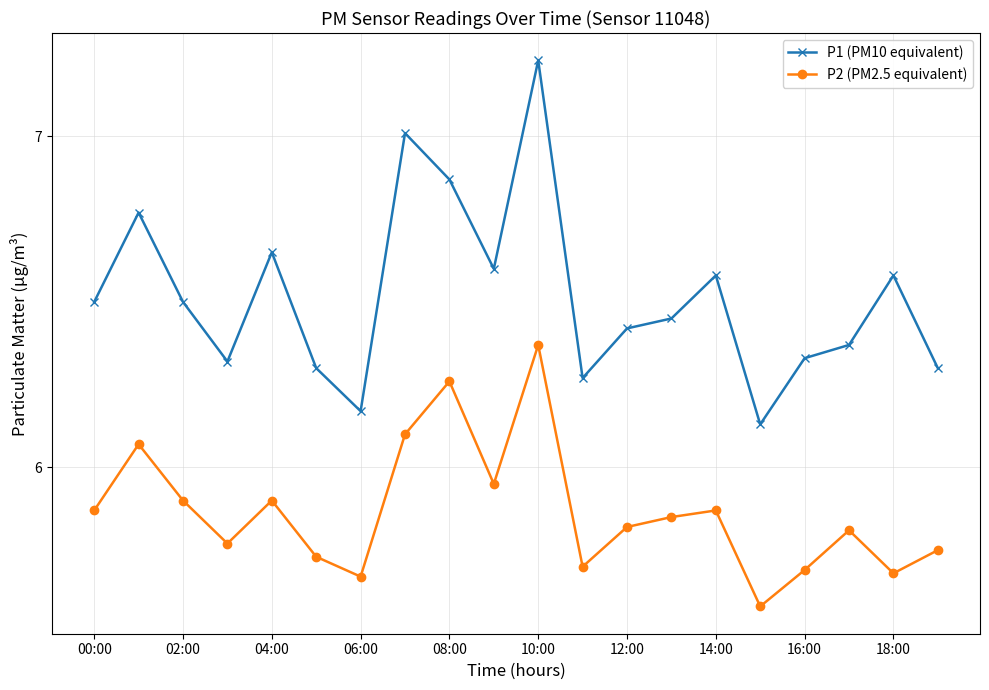

Rank the series by their average value, from highest to lowest.

P1 (PM10 equivalent), P2 (PM2.5 equivalent)